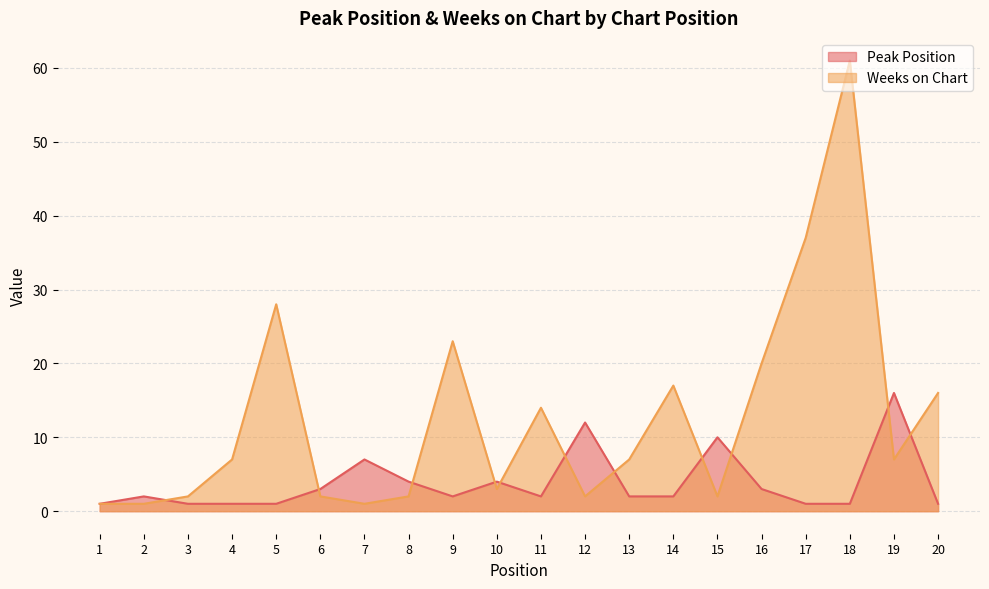

Rank the series by their average value, from lowest to highest.

Peak Position, Weeks on Chart